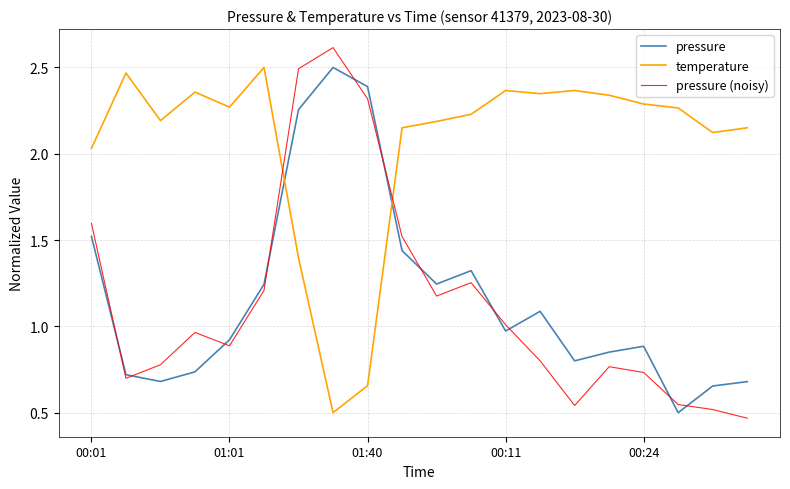

How many times do temperature and pressure (noisy) cross each other?

2